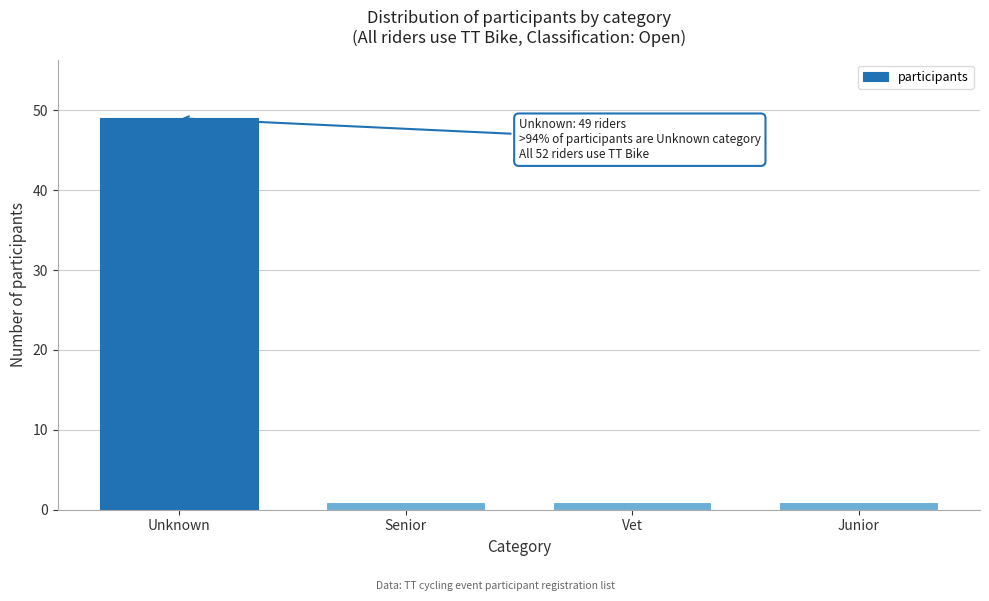

Reading left to right, transcribe all the data shown in this chart.

49	1	1	1